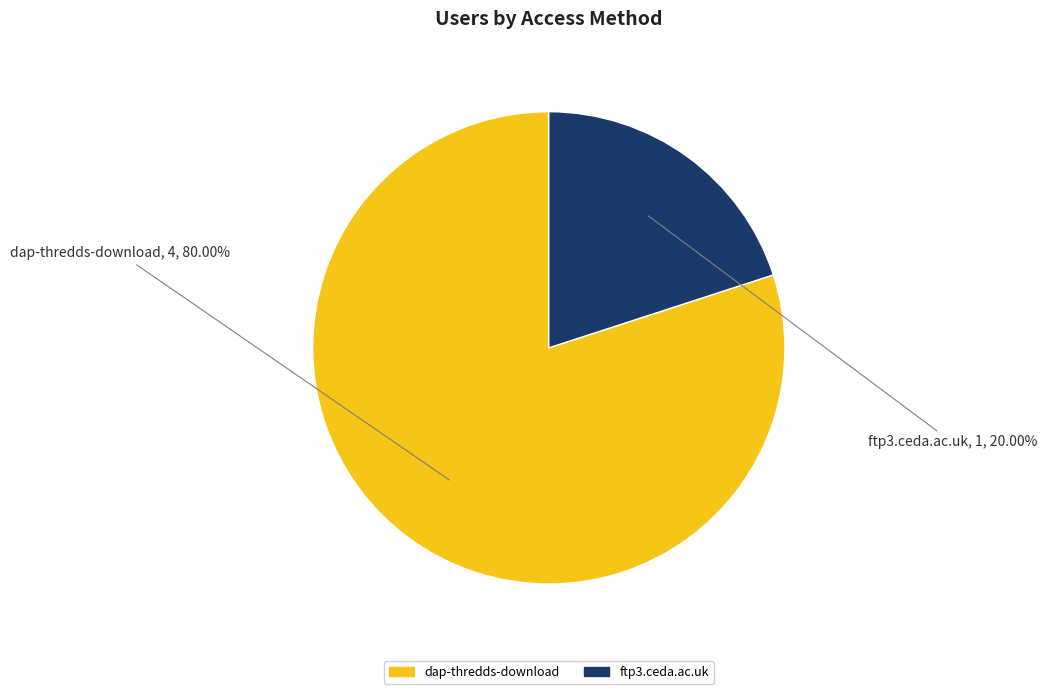

Rank the categories by value from lowest to highest.

ftp3.ceda.ac.uk, dap-thredds-download